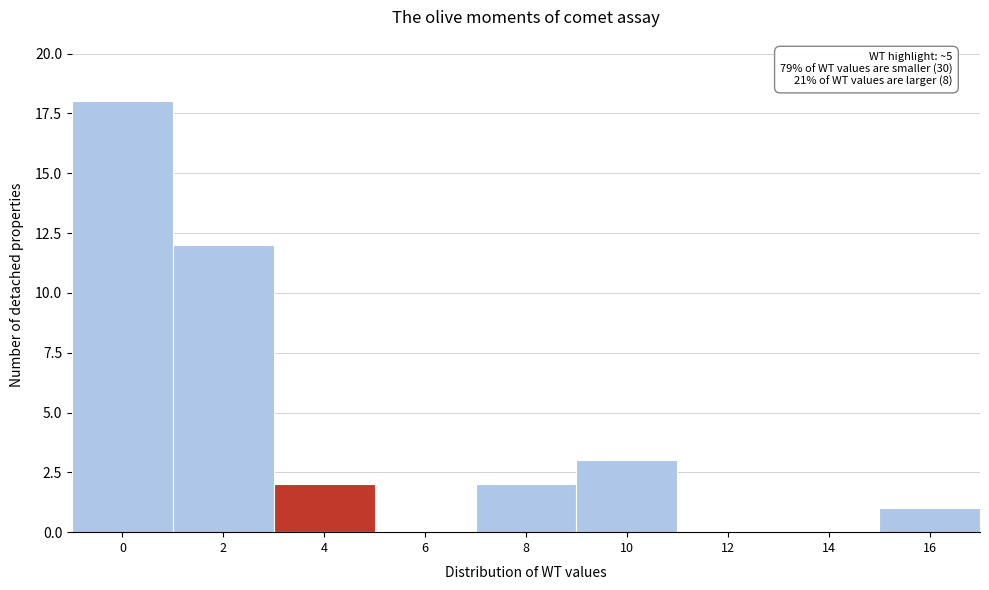

Reading left to right, list all the values displayed in this chart.

0=18	2=12	4=2	6=0	8=2	10=3	12=0	14=0	16=1